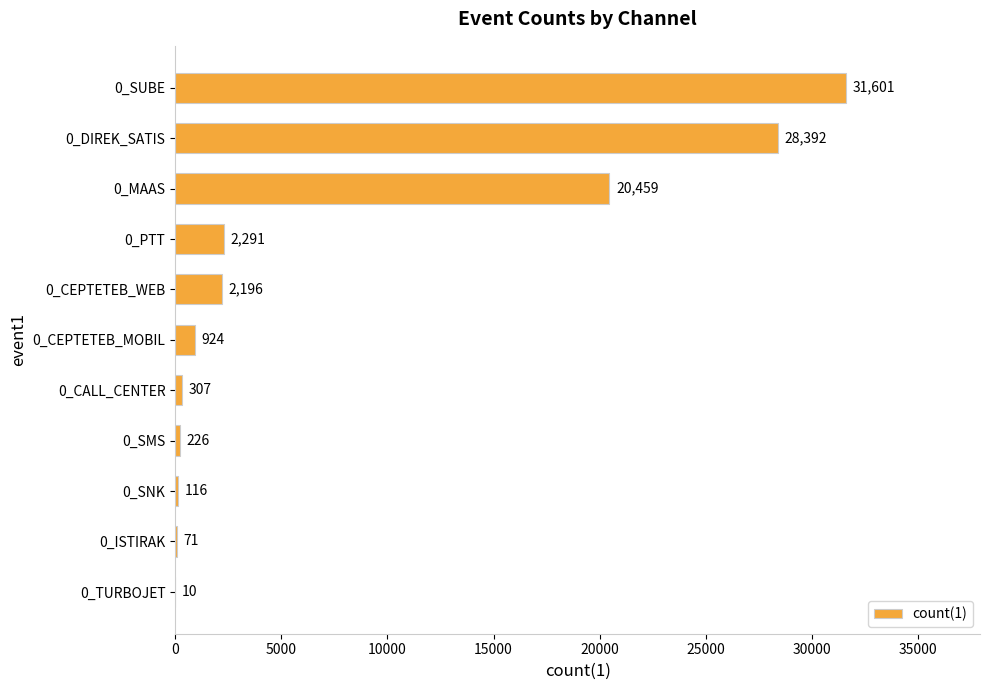

The value at 0_SUBE is 31601. True or false?

True